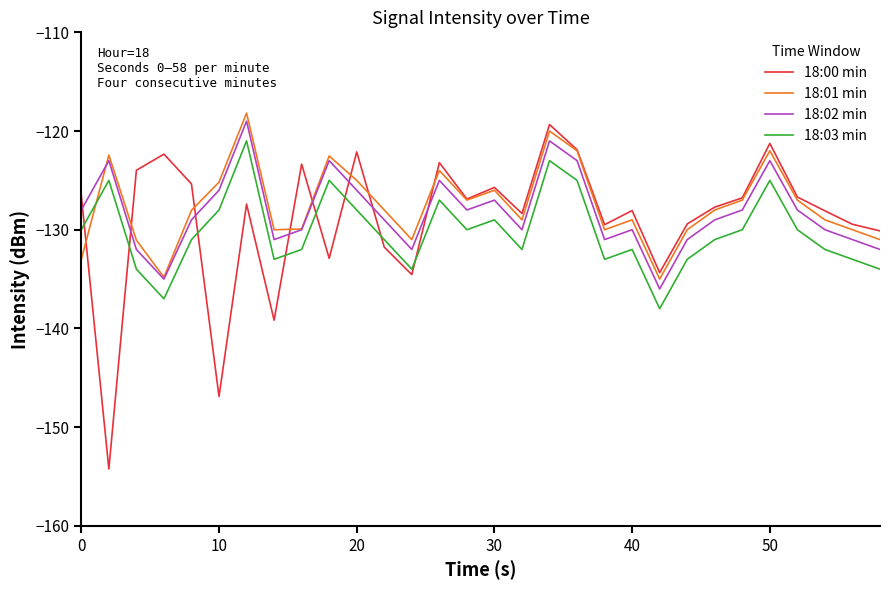

What is the maximum value for 18:00 min?

-119.3